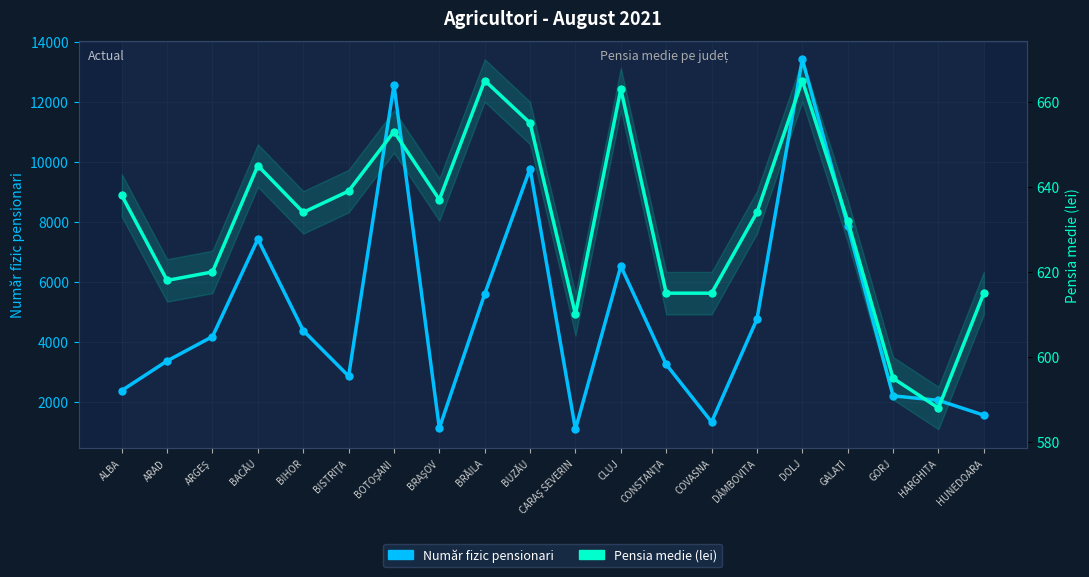

At how many categories does at least one series exceed 5235?

7